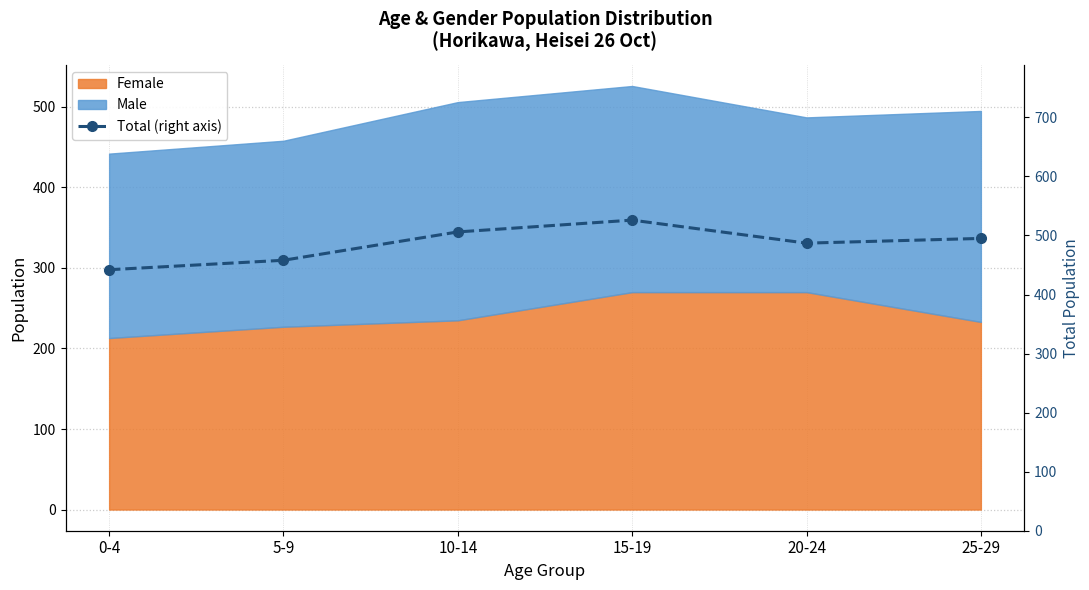

What value does the data have at 15-19?

526